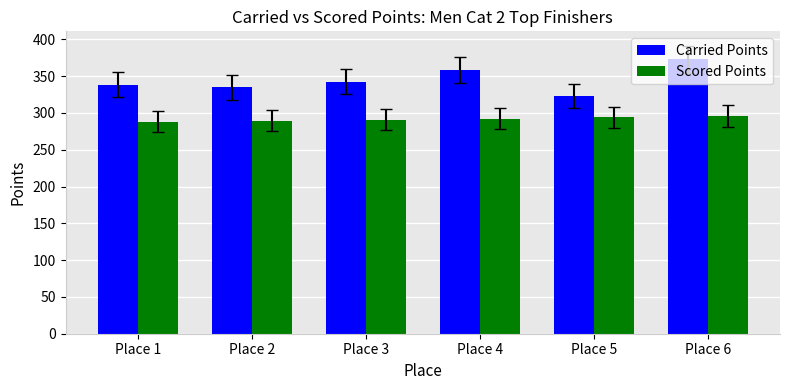

The Carried Points series shows 322.7 at Place 5. True or false?

True